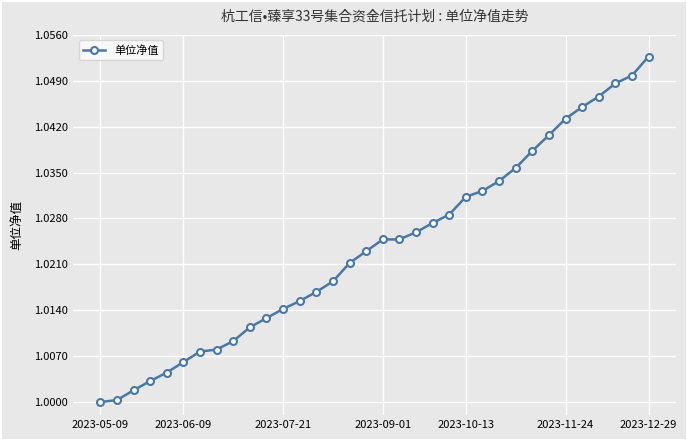

What is the sum of all values?

34.8